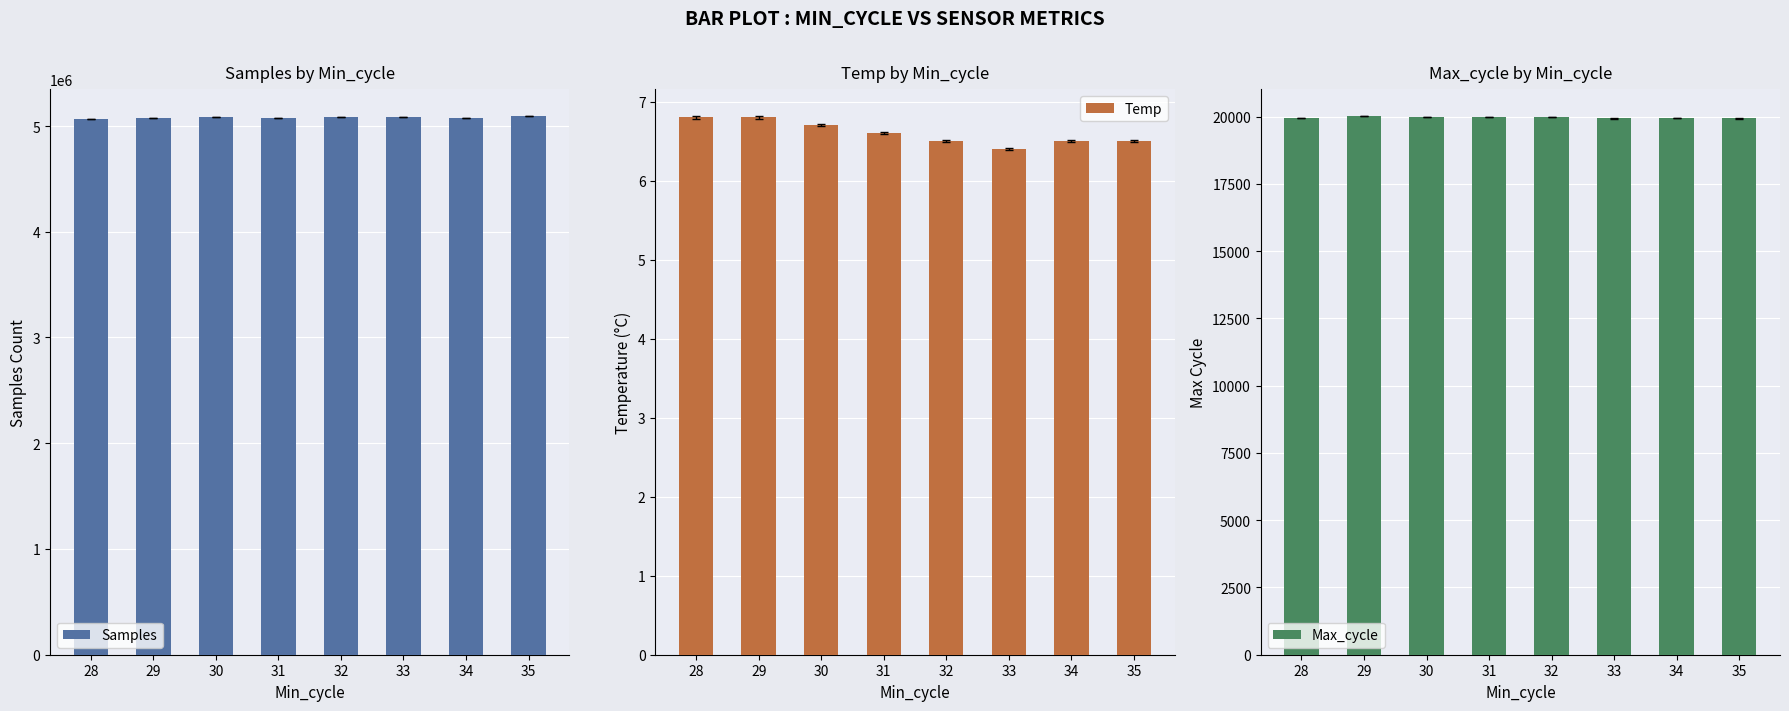

What is the difference between the maximum and second lowest values in the Max_cycle series?

87.0